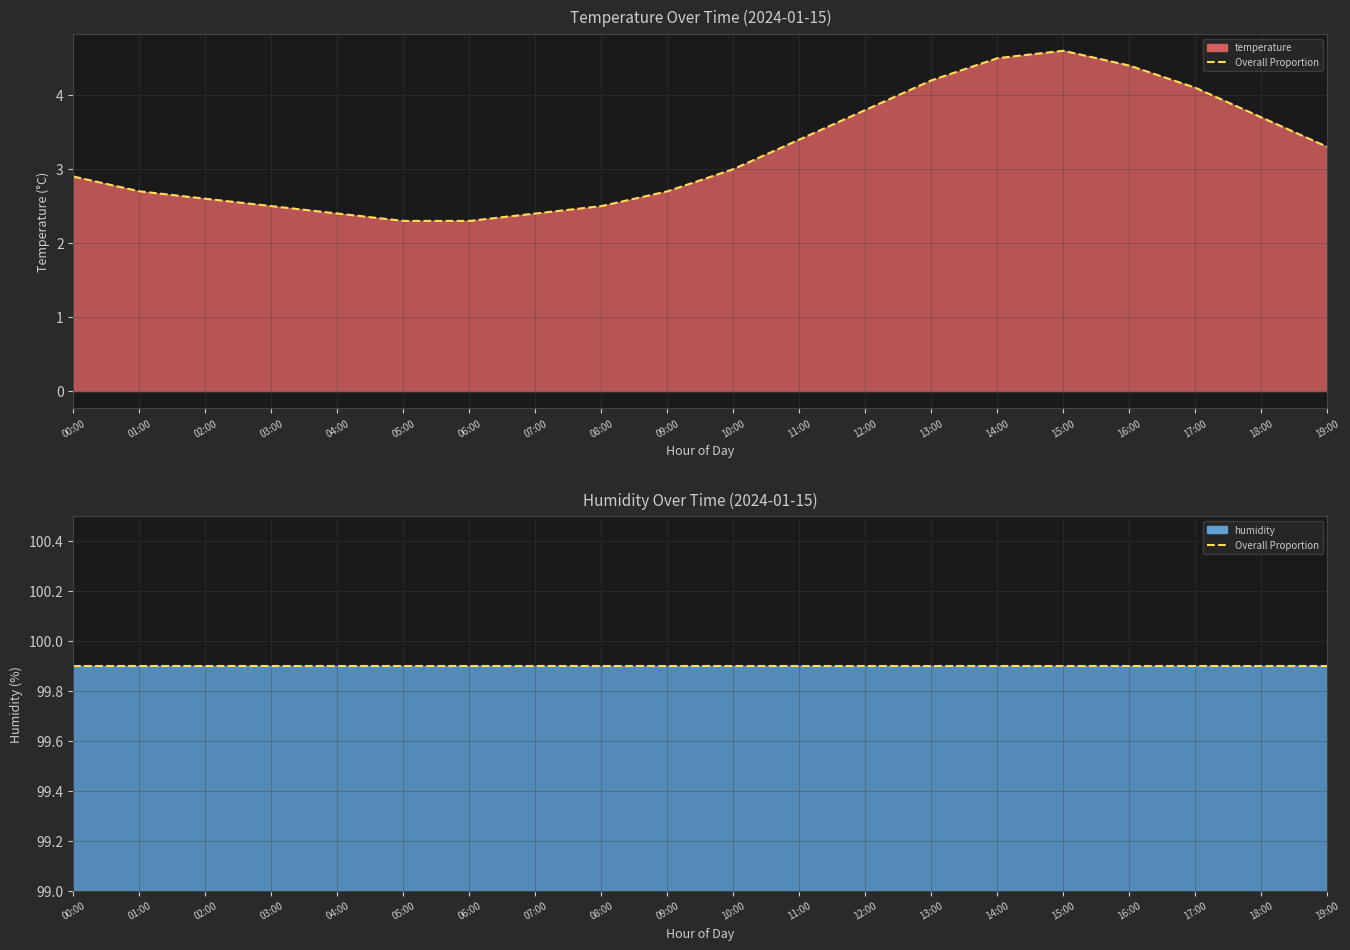

How many values are below 3?

10